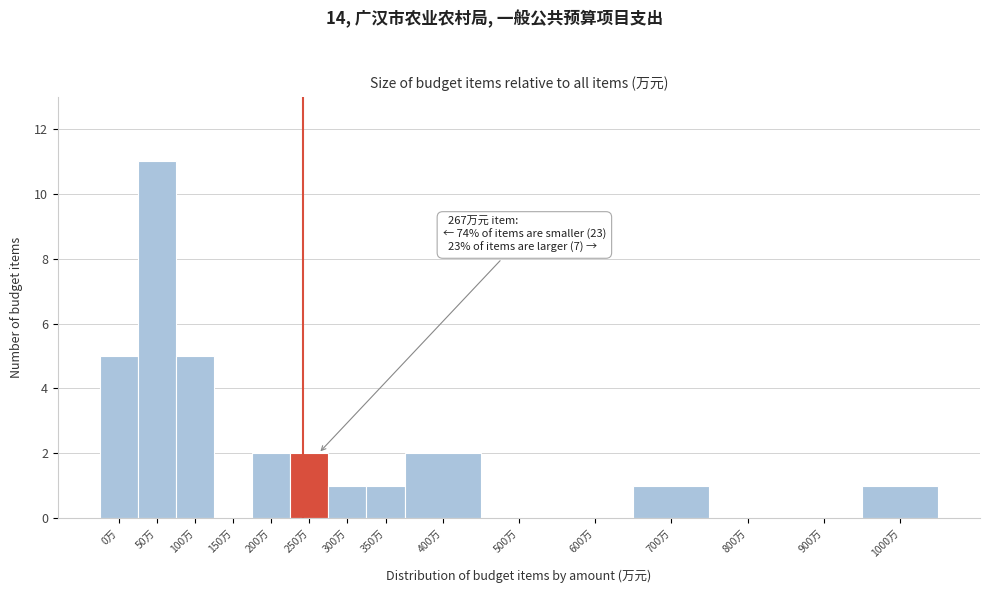

Reading left to right, what are all the values shown in this chart?

0万=5	50万=11	100万=5	150万=0	200万=2	250万=2	300万=1	350万=1	400万=2	500万=0	600万=0	700万=1	800万=0	900万=0	1000万=1